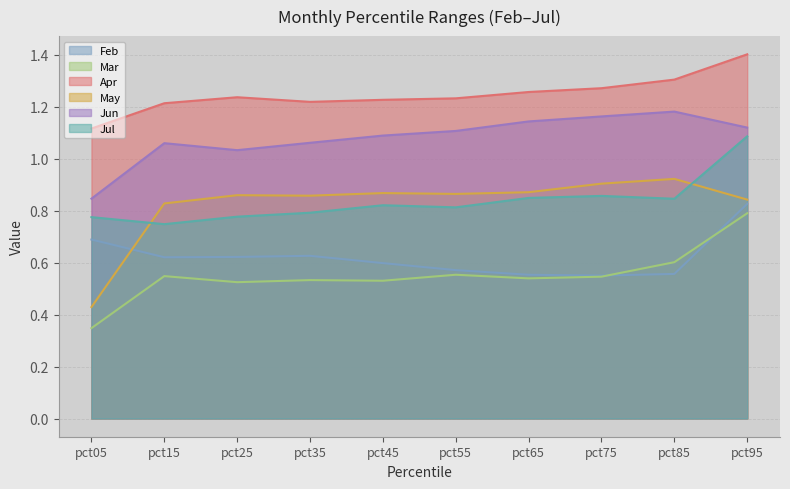

True or false: Feb has a value of 0.8 at pct75.

False